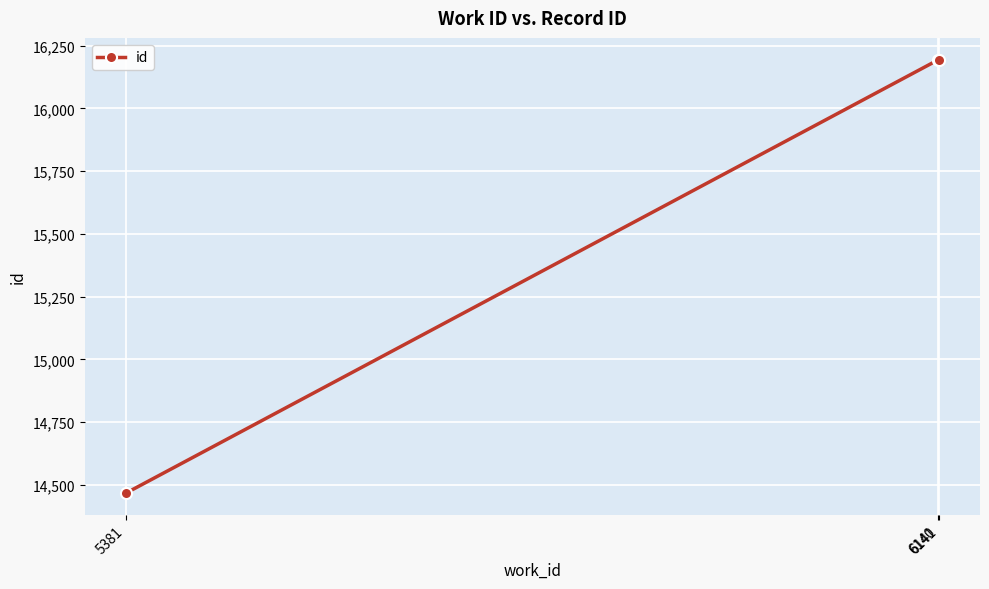

Which label corresponds to the smallest value in the chart?

5381